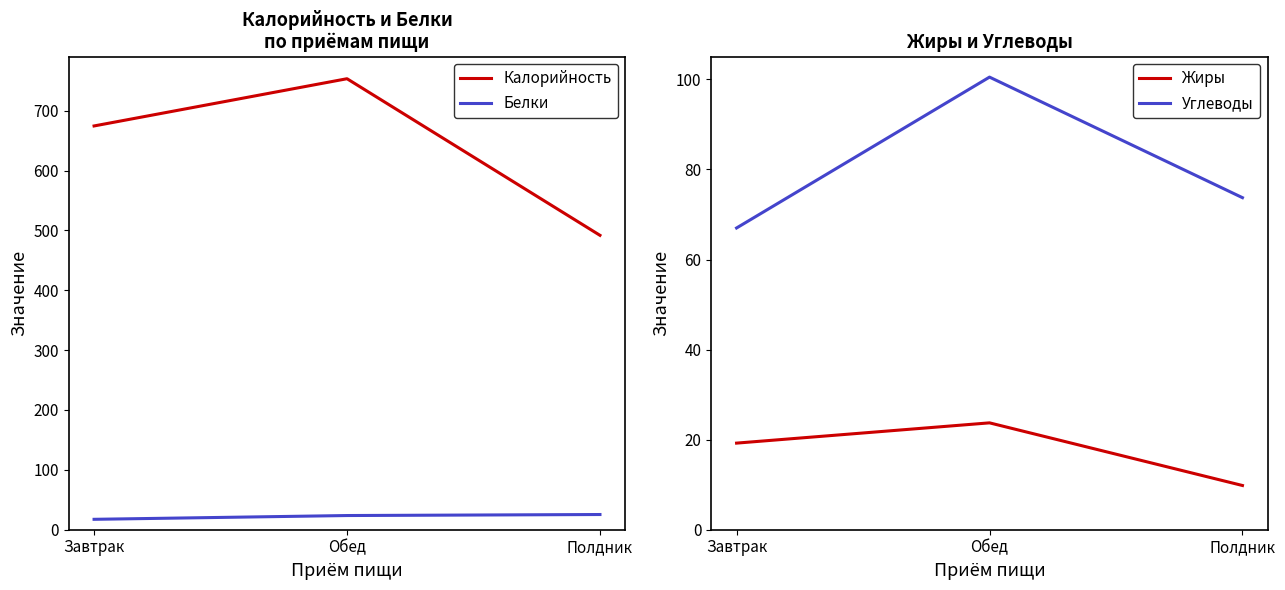

At how many categories does at least one series exceed 105?

3